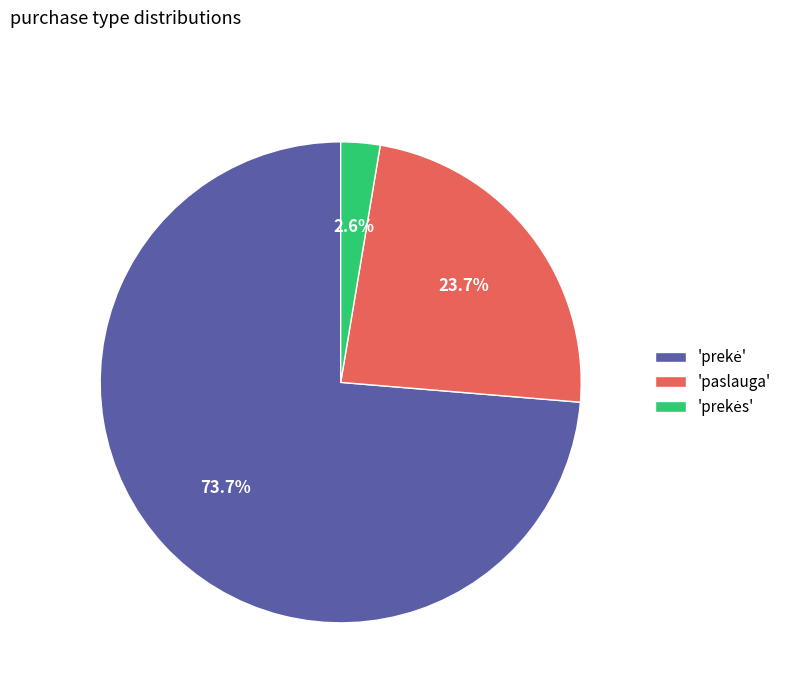

What portion of the pie excludes 'paslauga'?

76.3%